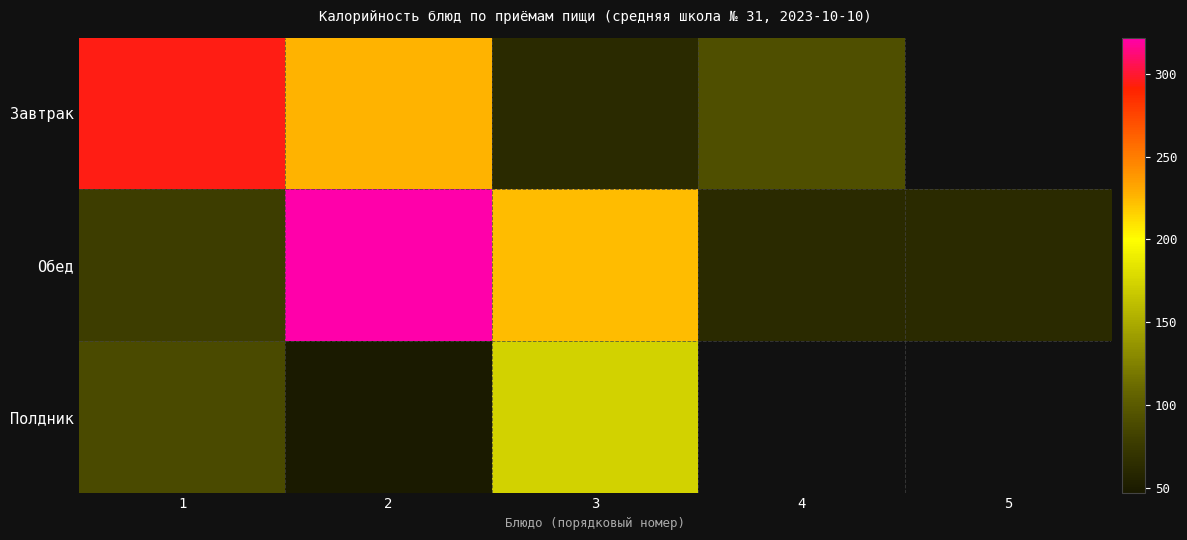

How many data points in Полдник are less than 173?

2